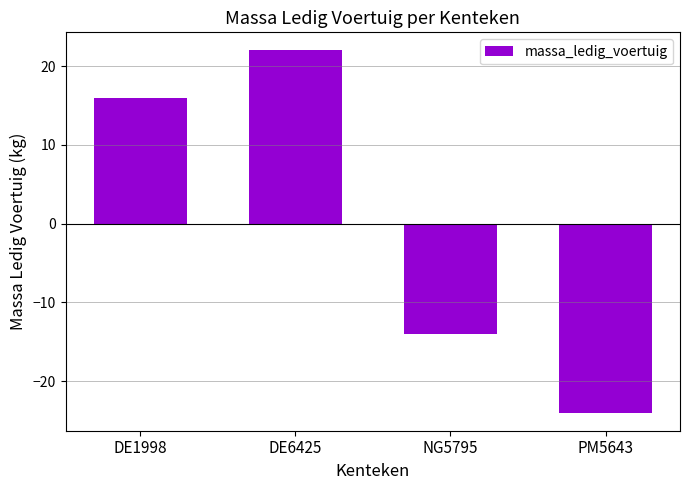

List the labels in order of value, smallest first.

PM5643, NG5795, DE1998, DE6425